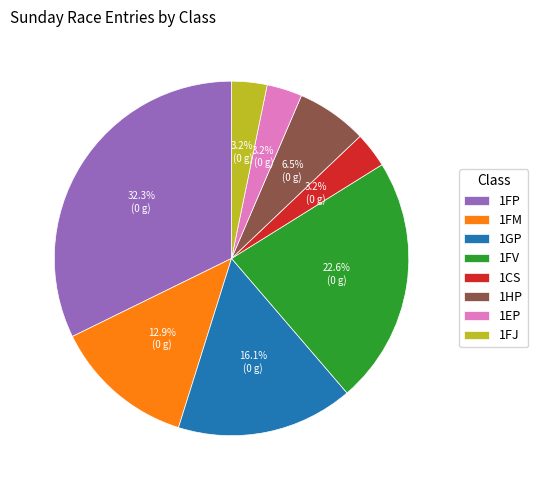

Count the number of slices in the pie.

8